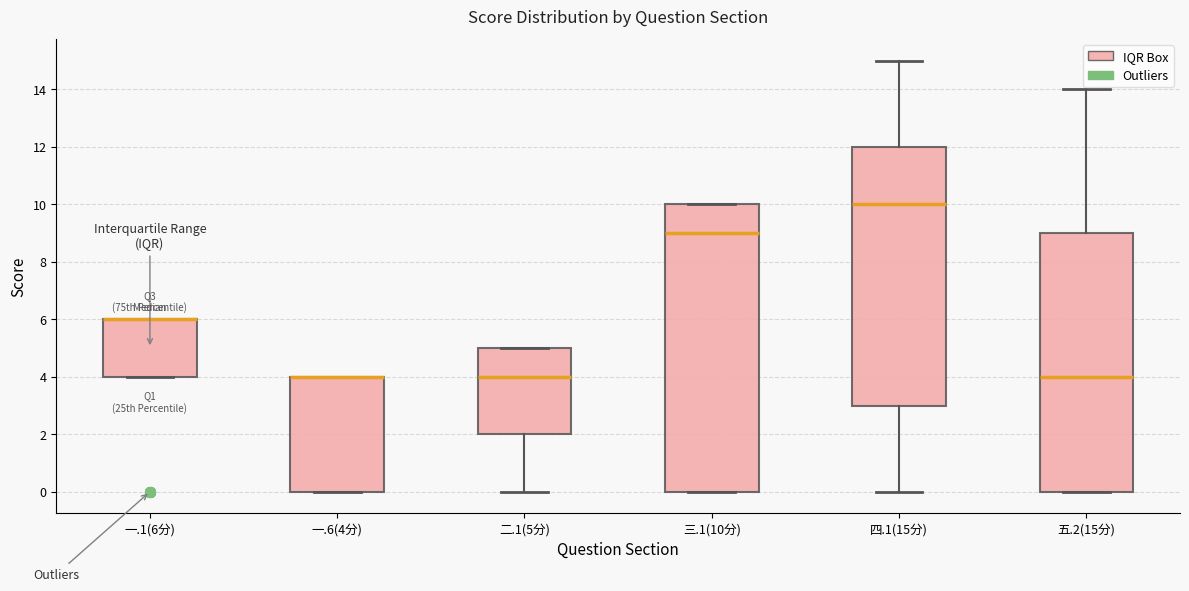

Which box is the tallest, from its lower edge to its upper edge?

三.1(10分)